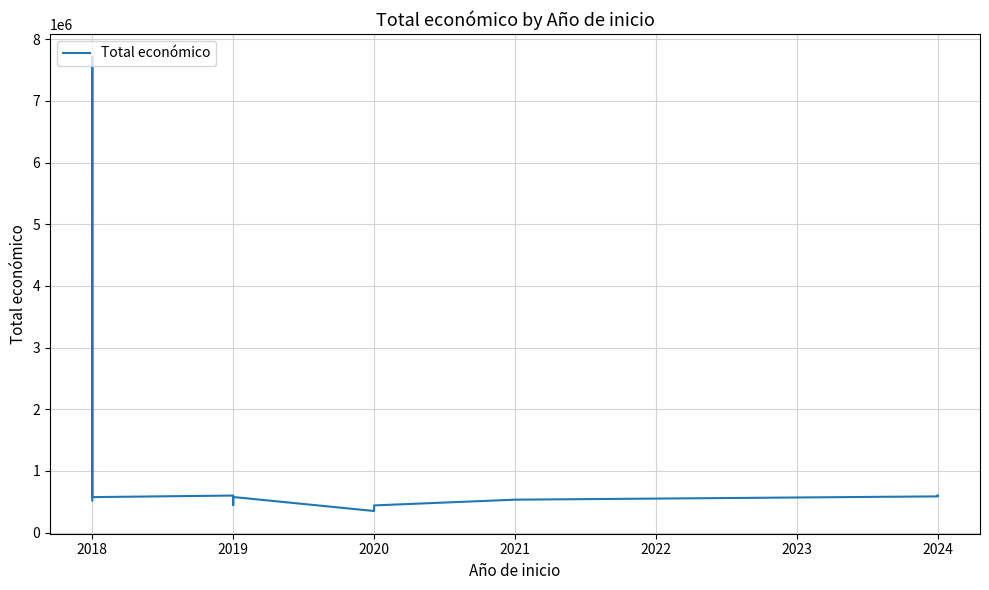

Which label corresponds to the largest value in the chart?

2018